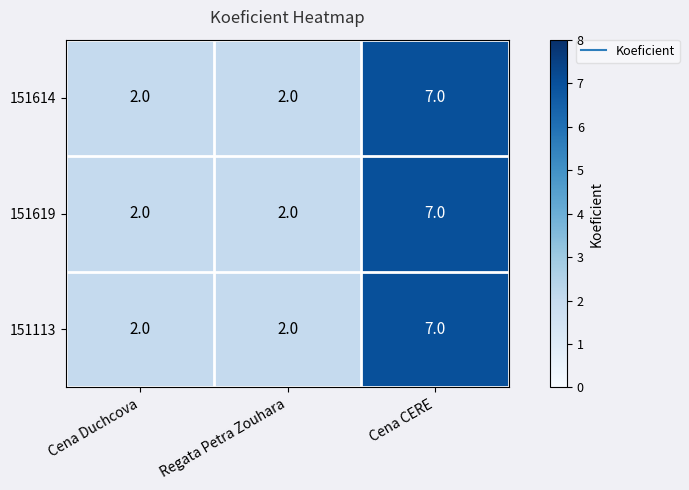

What is the highest value of the 151113 series?

7